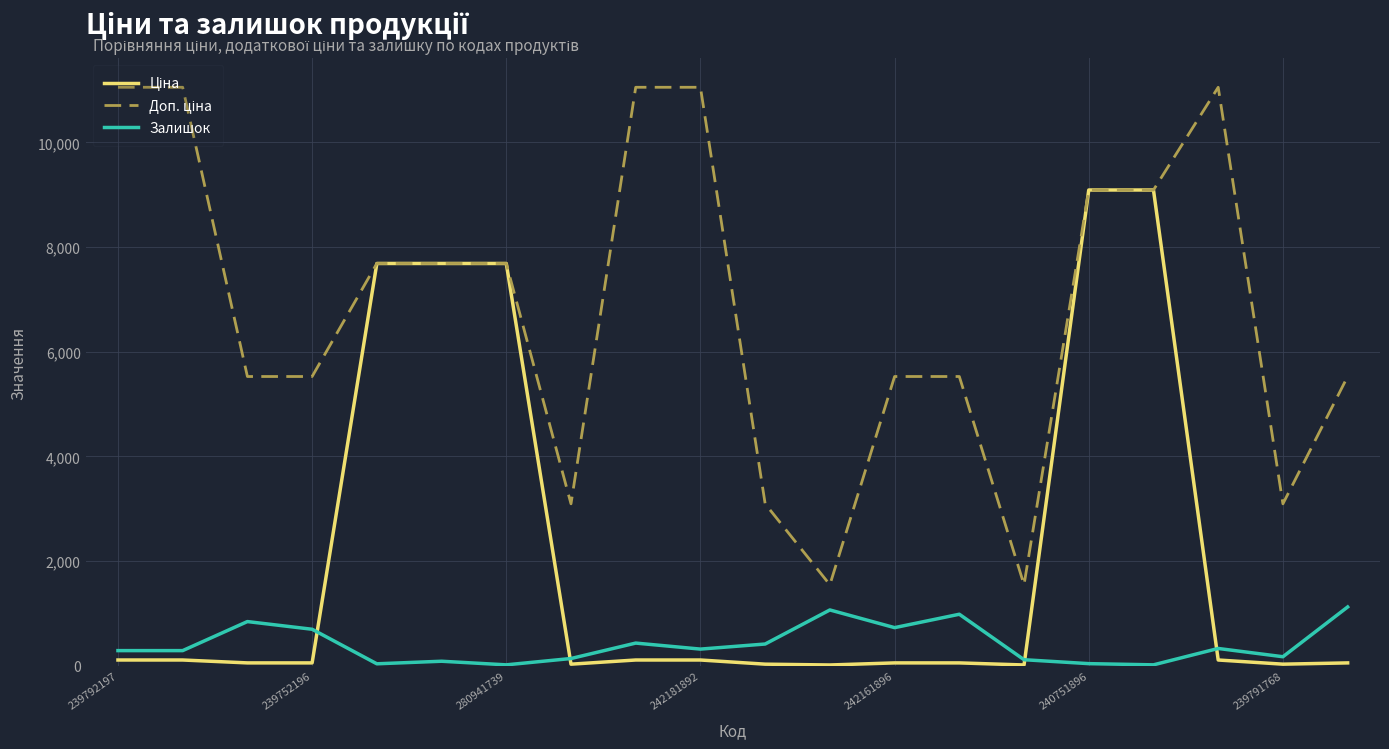

What is the maximum value shown in the chart?

11055.0